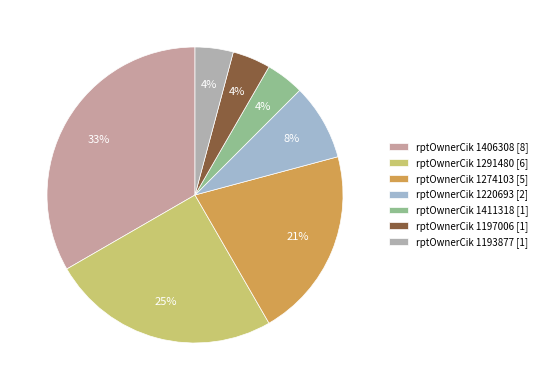

What is the smallest slice in the pie chart?

1411318